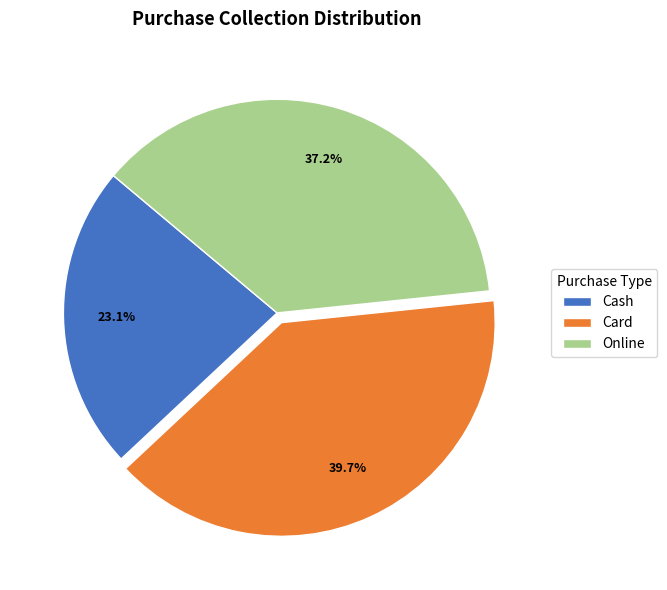

What percentage do Online and Cash together represent?

60.3%